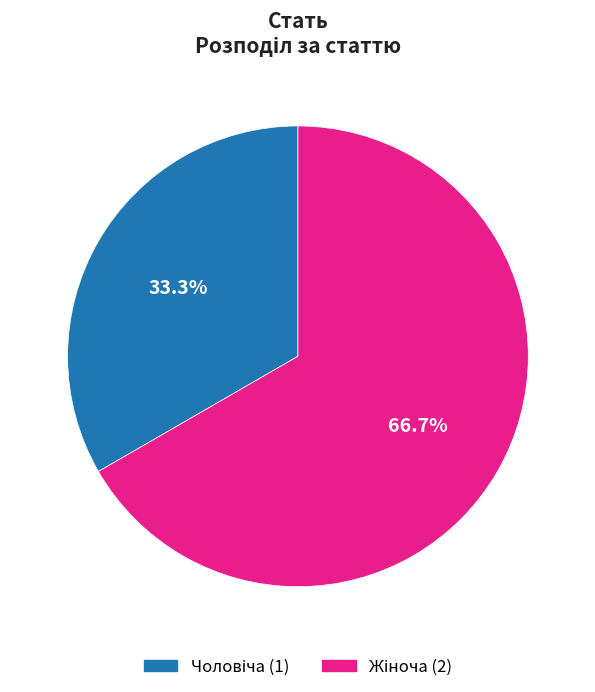

Is there a majority slice in this chart?

Yes